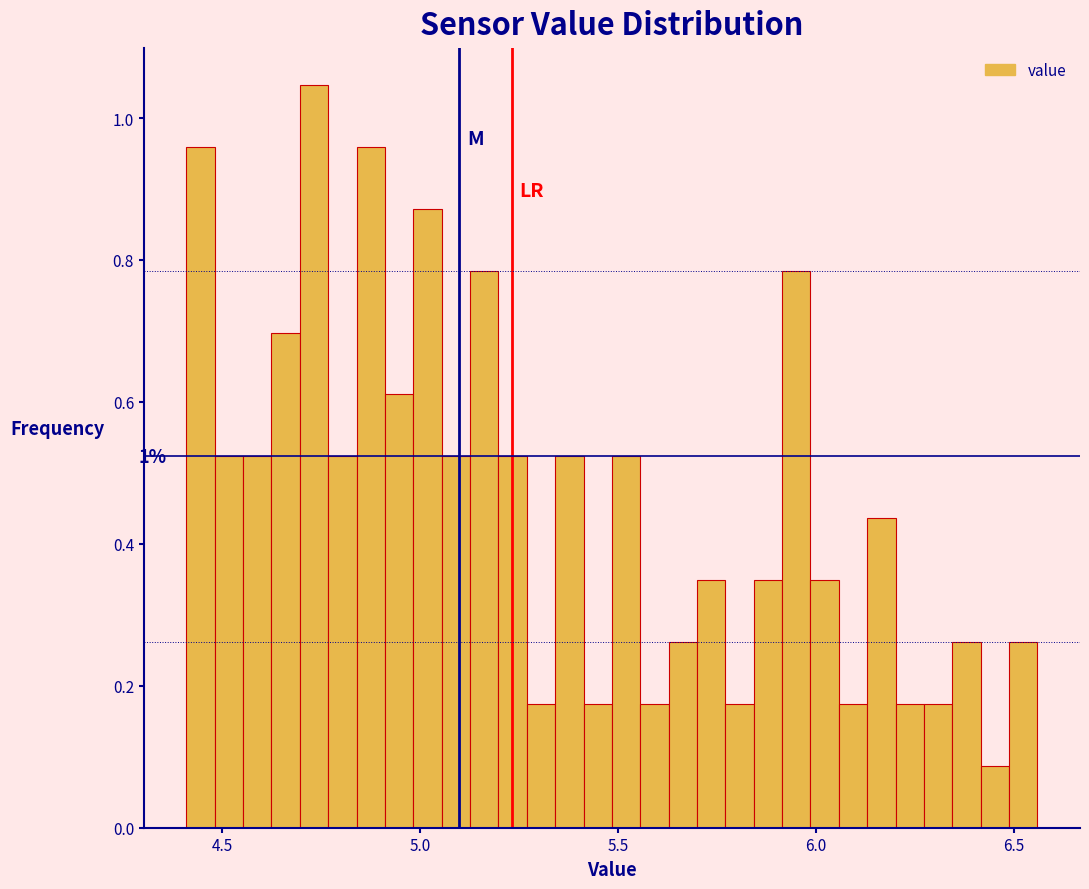

Around what value on the x-axis is the tallest bar? Give the approximate position of its centre, as read against the axis.

4.75